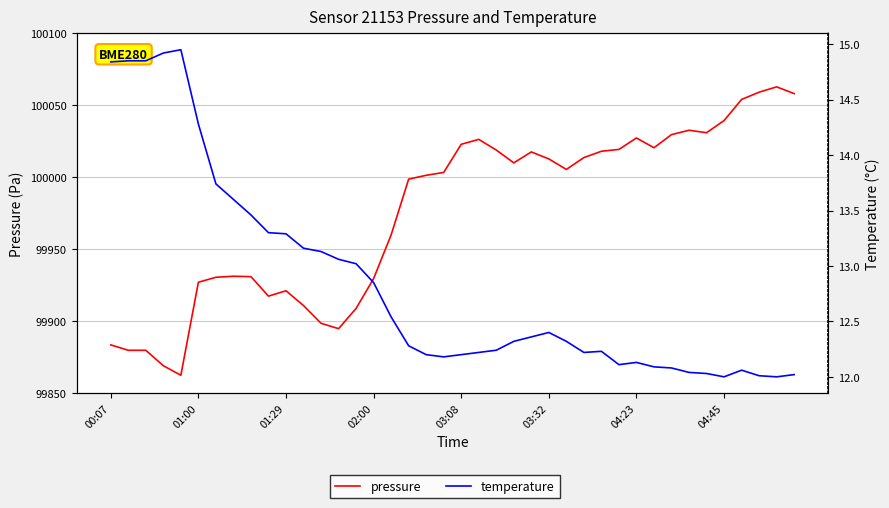

Reading right to left, list all the values displayed in this chart.

pressure: 100058.1	100062.8	100059.1	100054.1	100039.4	100031.0	100032.7	100029.7	100020.5	100027.3	100019.4	100018.1	100013.7	100005.5	100012.8	100017.6	100010.0	100018.9	100026.3	100022.9	100003.4	100001.4	99998.7	99960.0	99929.6	99908.9	99894.8	99898.6	99910.9	99921.2	99917.4	99931.0	99931.2	99930.5	99927.1	99862.5	99869.1	99879.8	99879.8	99883.6
temperature: 12.0	12.0	12.0	12.1	12.0	12.0	12.0	12.1	12.1	12.1	12.1	12.2	12.2	12.3	12.4	12.4	12.3	12.2	12.2	12.2	12.2	12.2	12.3	12.5	12.8	13.0	13.1	13.1	13.2	13.3	13.3	13.5	13.6	13.7	14.3	14.9	14.9	14.8	14.8	14.8